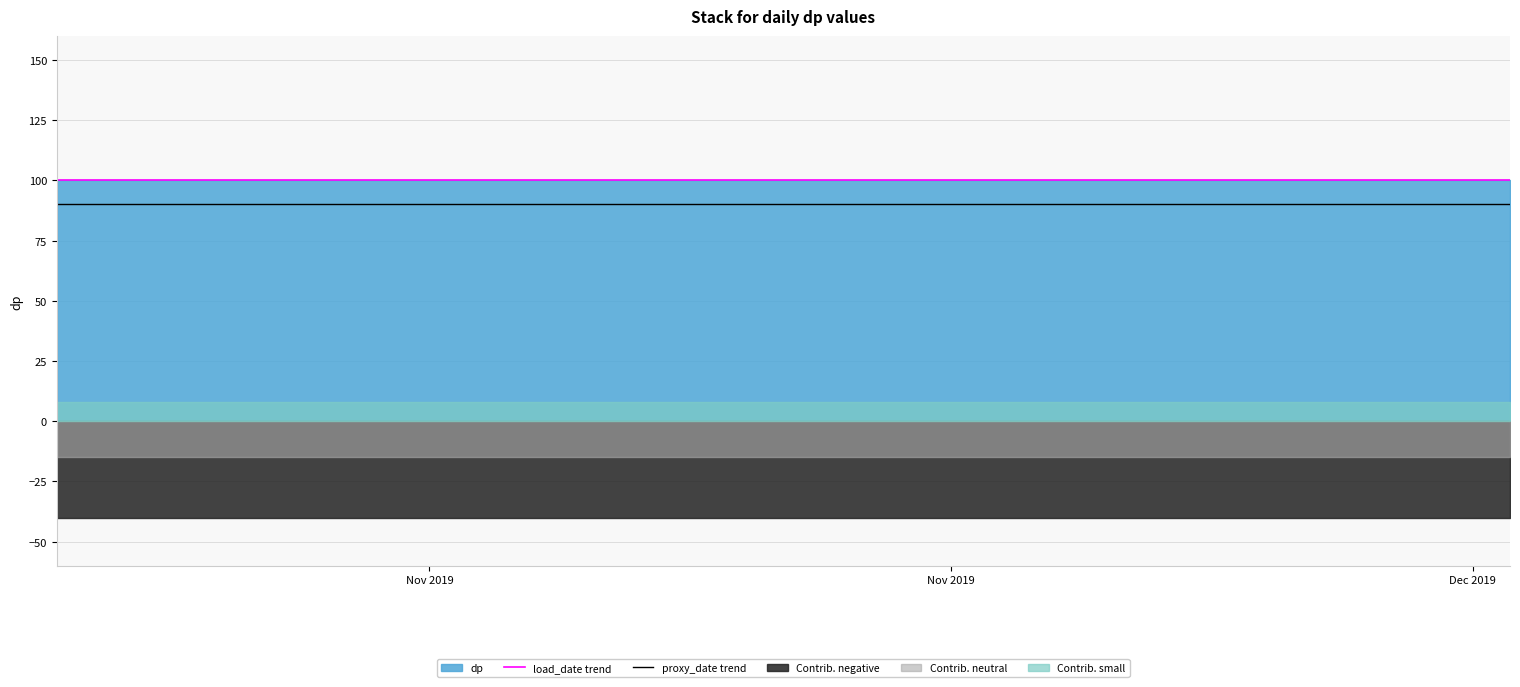

Which series has the largest total across all categories?

load_date trend